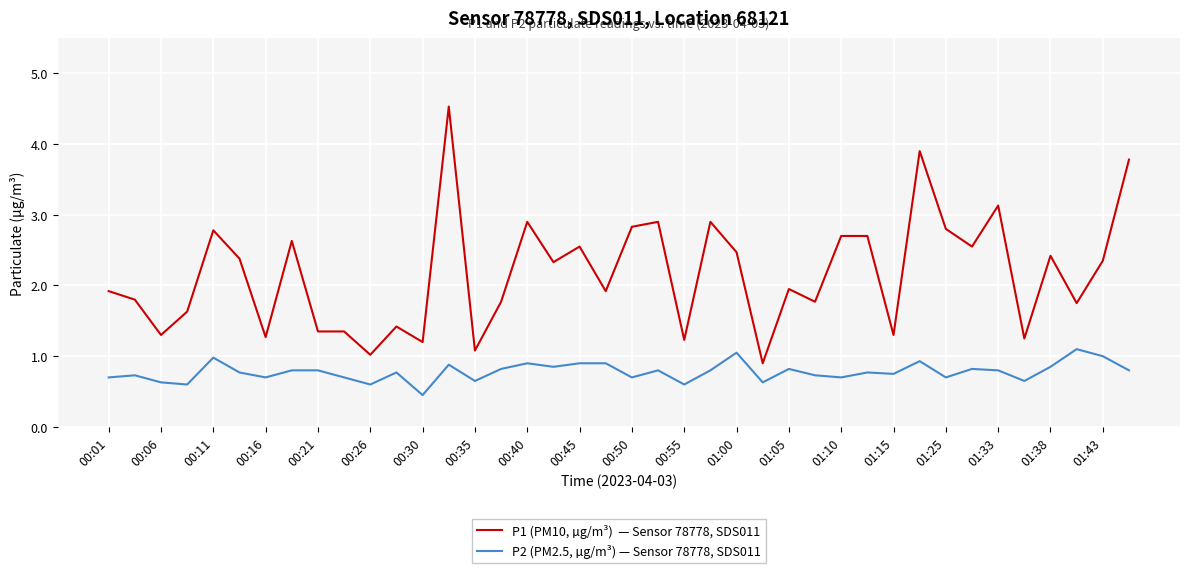

What is the maximum value shown in the chart?

4.5